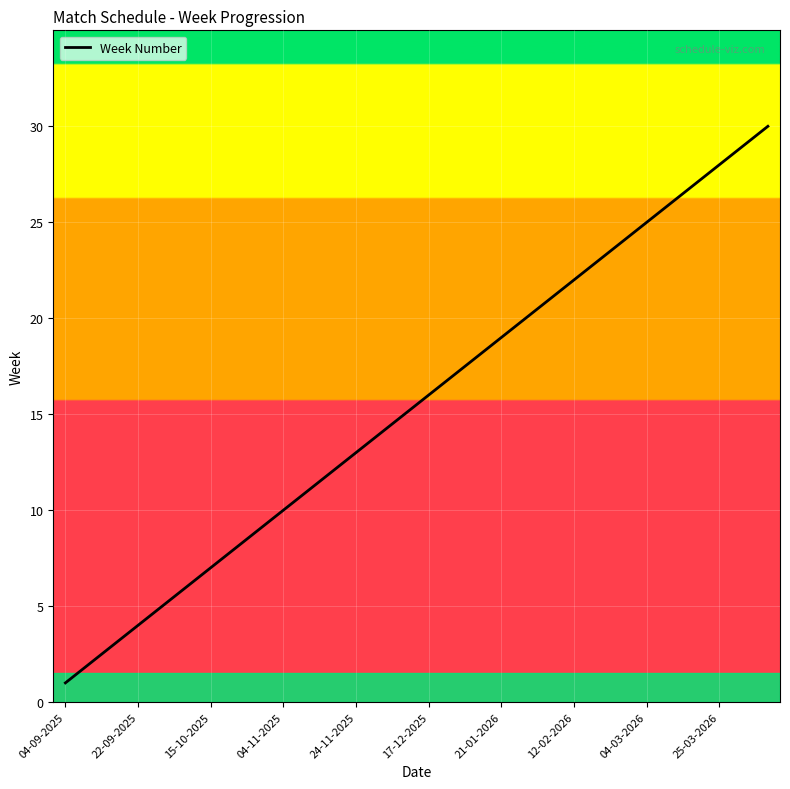

What is the difference between the maximum and minimum values?

29